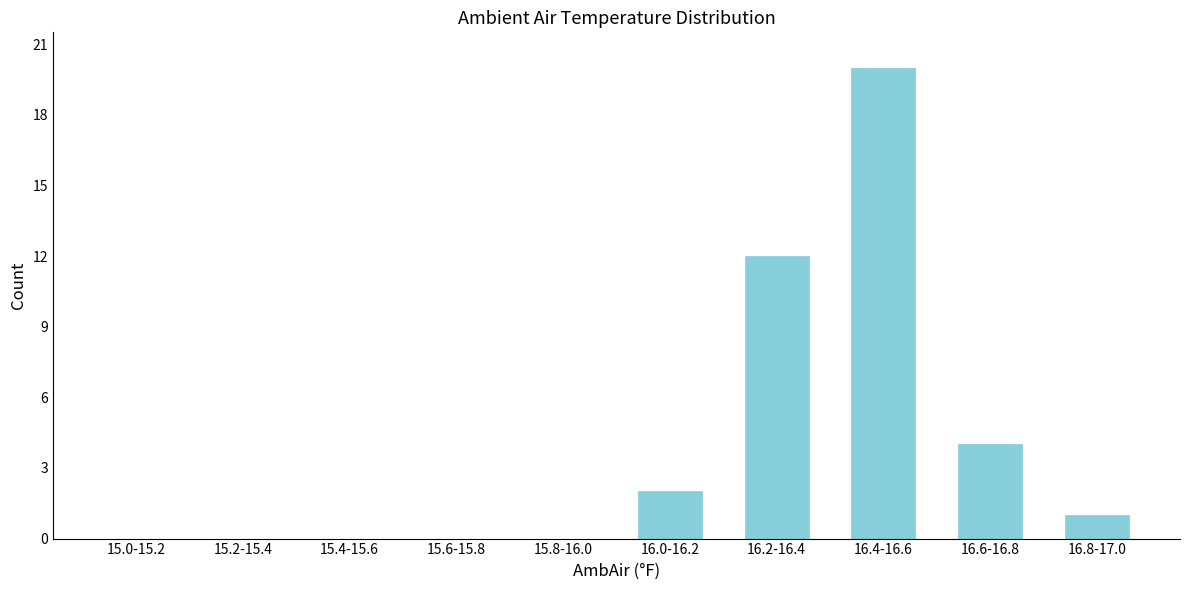

Reading left to right, what are all the values shown in this chart?

15.0-15.2=0	15.2-15.4=0	15.4-15.6=0	15.6-15.8=0	15.8-16.0=0	16.0-16.2=2	16.2-16.4=12	16.4-16.6=20	16.6-16.8=4	16.8-17.0=1